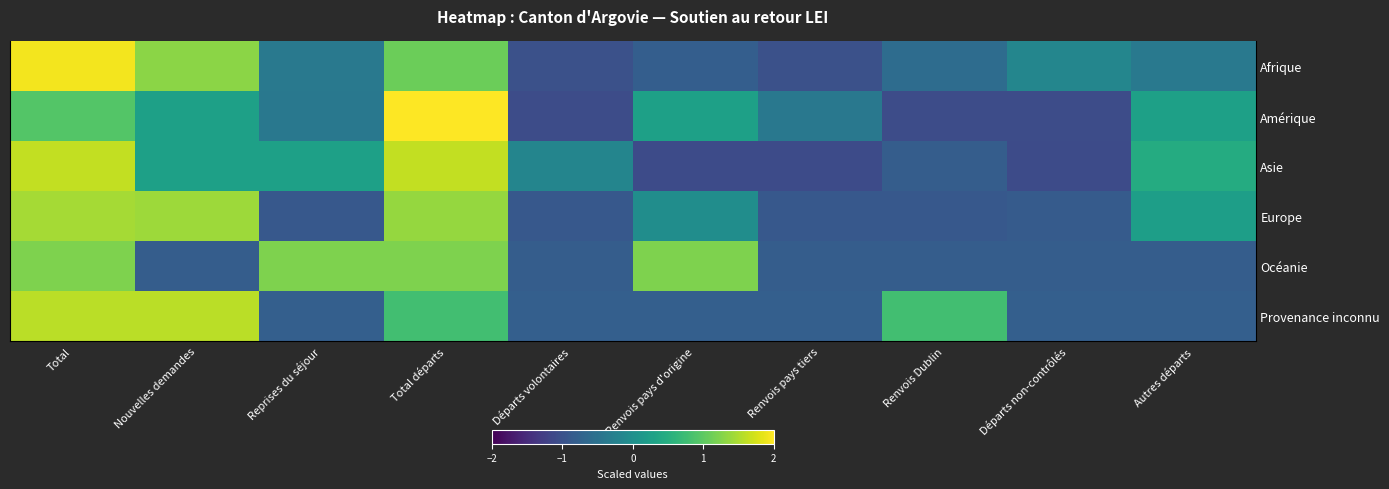

At which label does Afrique first exceed 0?

Total